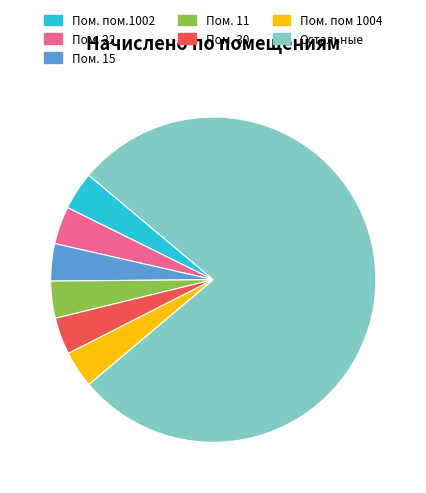

Does Остальные account for over 50% of the chart?

Yes